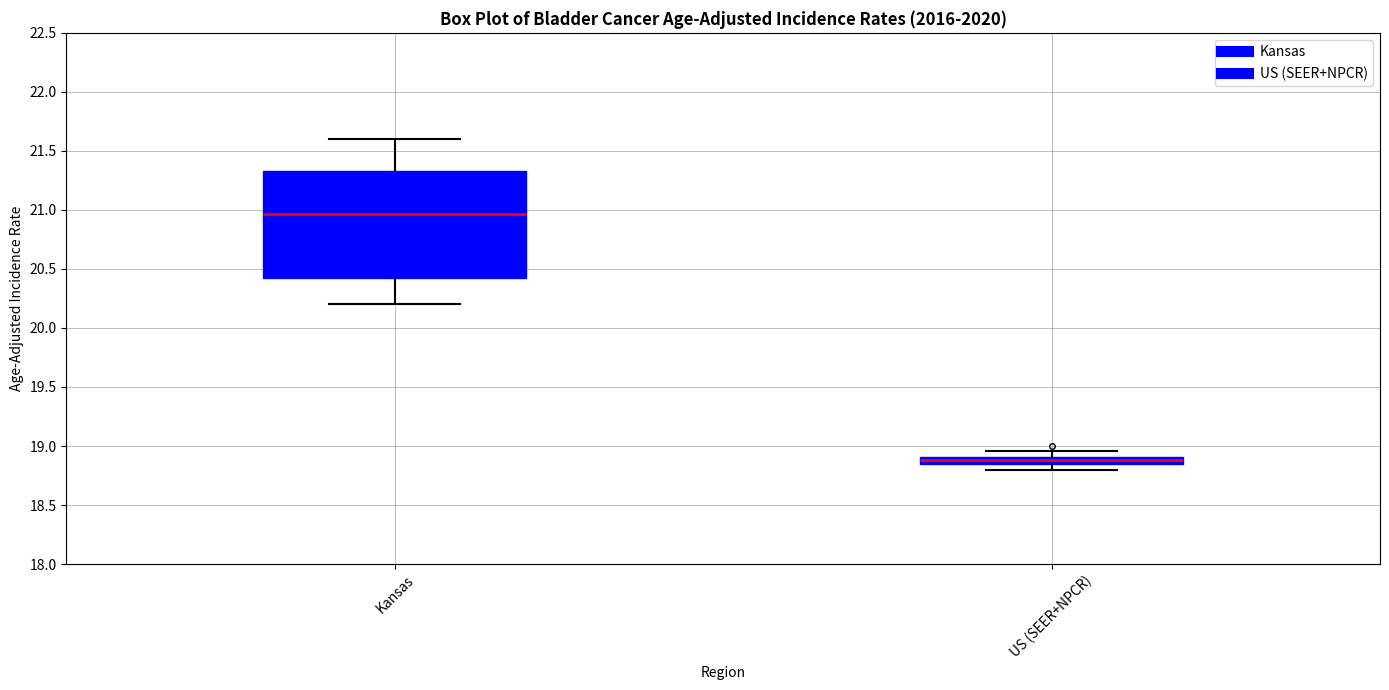

Which box has the lowest median line?

US (SEER+NPCR)